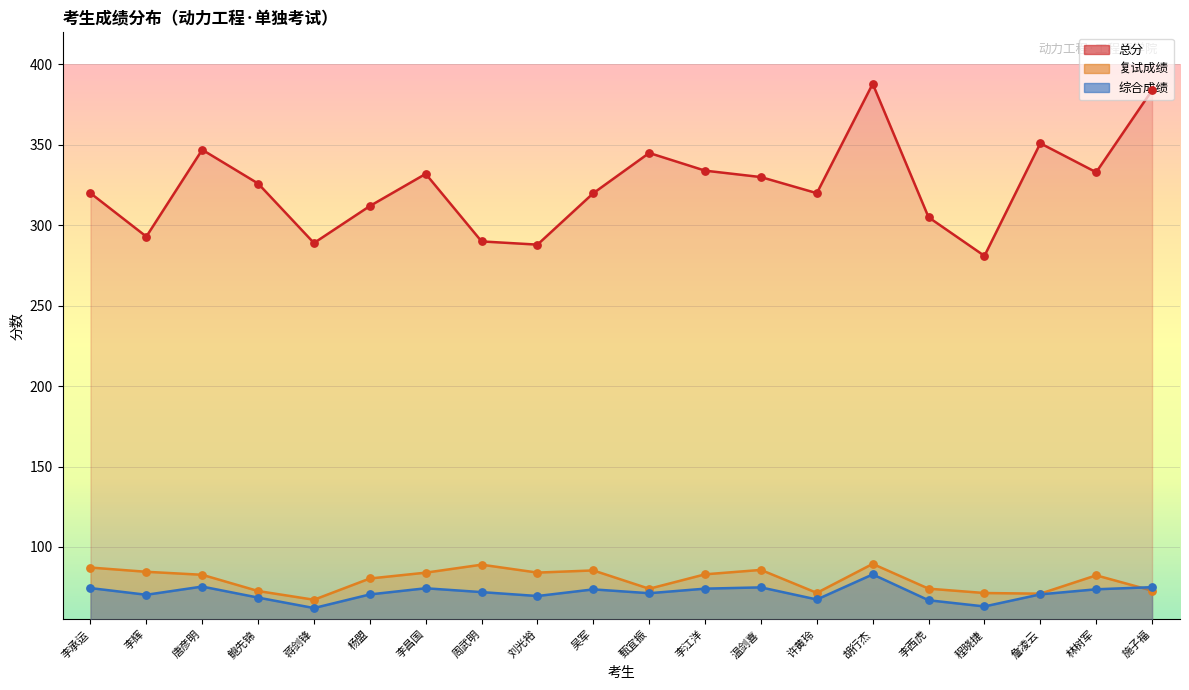

Which series contains the highest Y value?

总分